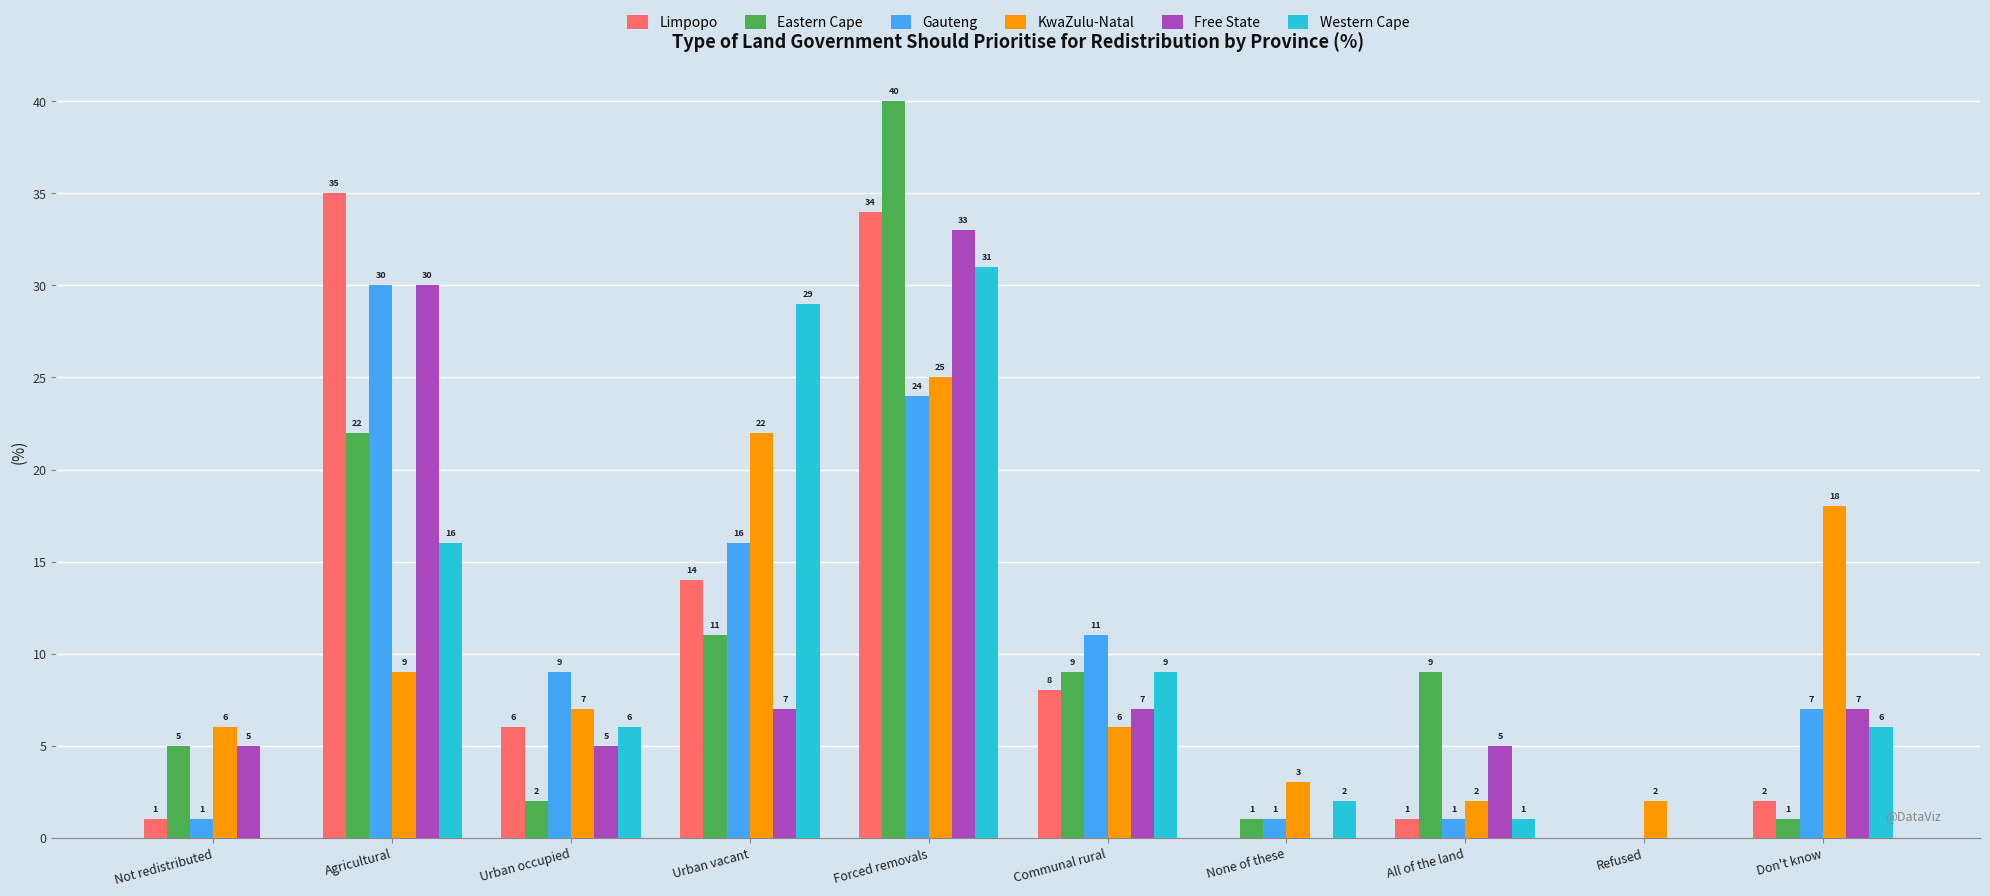

Which label corresponds to the largest value in the chart?

Forced removals